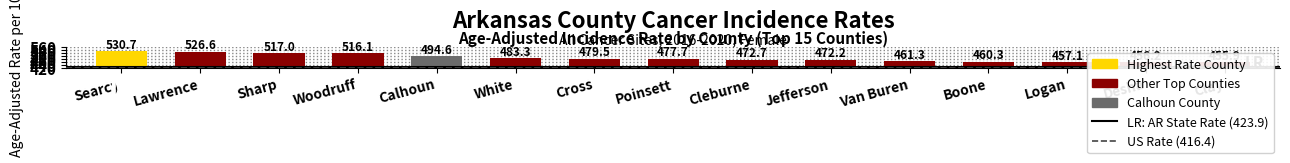

Which has a higher value, Clay or White?

White